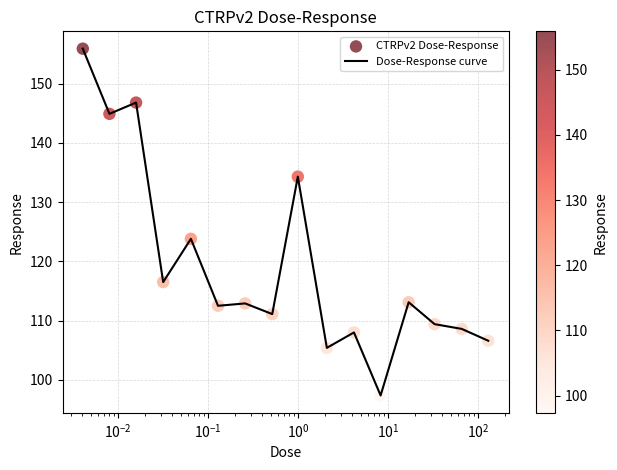

What is the difference between the maximum and minimum values?

58.5